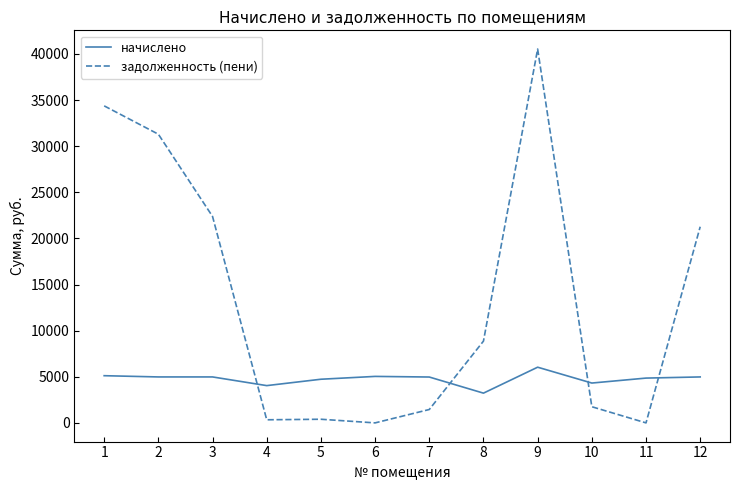

At how many categories does at least one series exceed 5894?

6